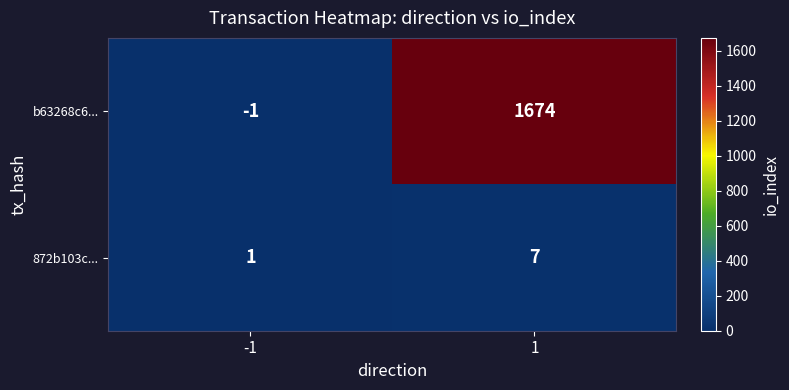

Reading left to right, transcribe all the data shown in this chart.

b63268c6...: -1	1674
872b103c...: 1	7